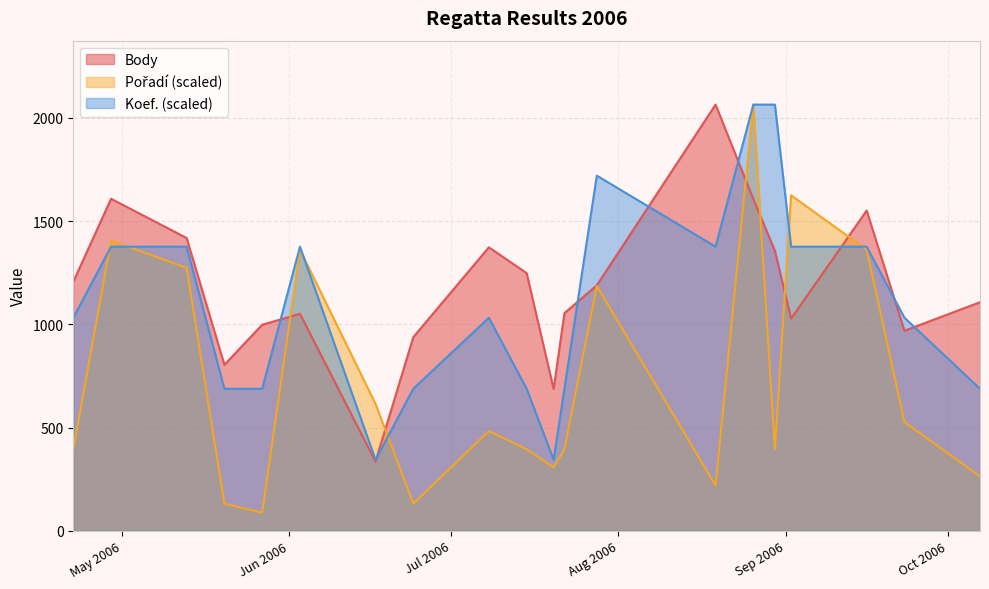

Which series has the largest range (max minus min)?

Pořadí